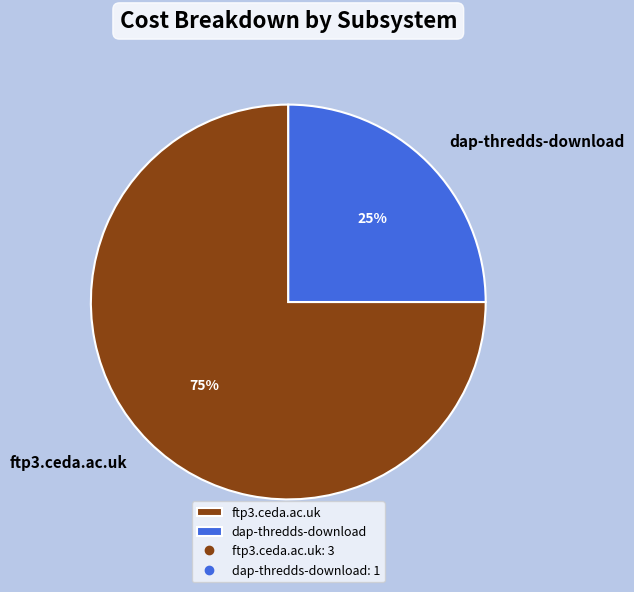

The dap-thredds-download slice represents 25% of the pie. True or false?

True